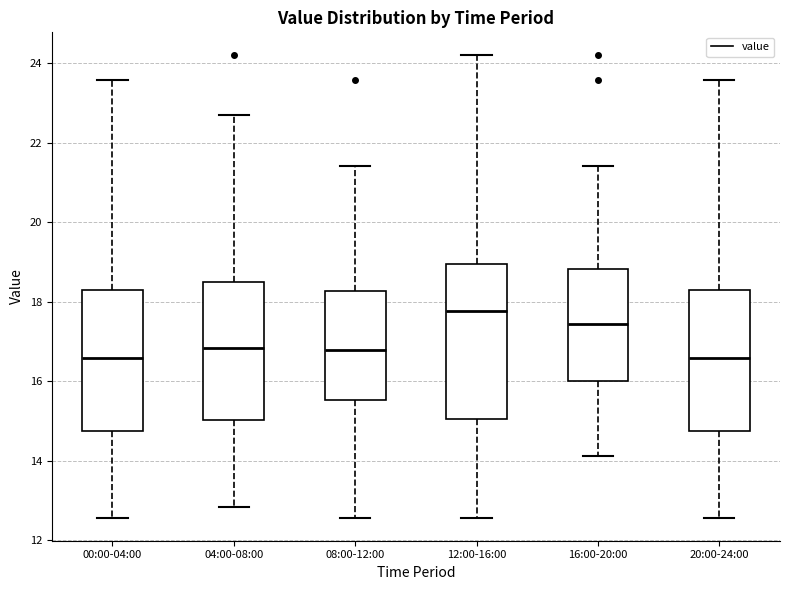

Where does the median line of the box for 12:00-16:00 sit on the y-axis? The values are not printed on the chart, so give them approximately, as read against the axis.

17.8